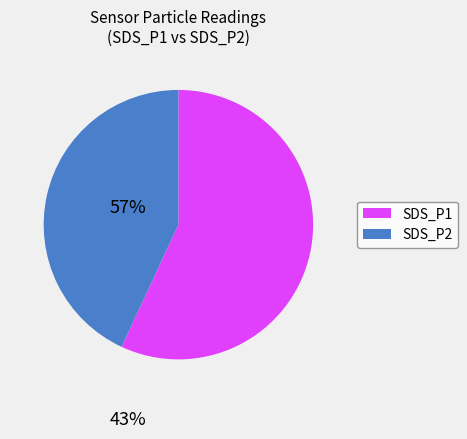

Is it true that SDS_P1 is 57% of the pie?

True